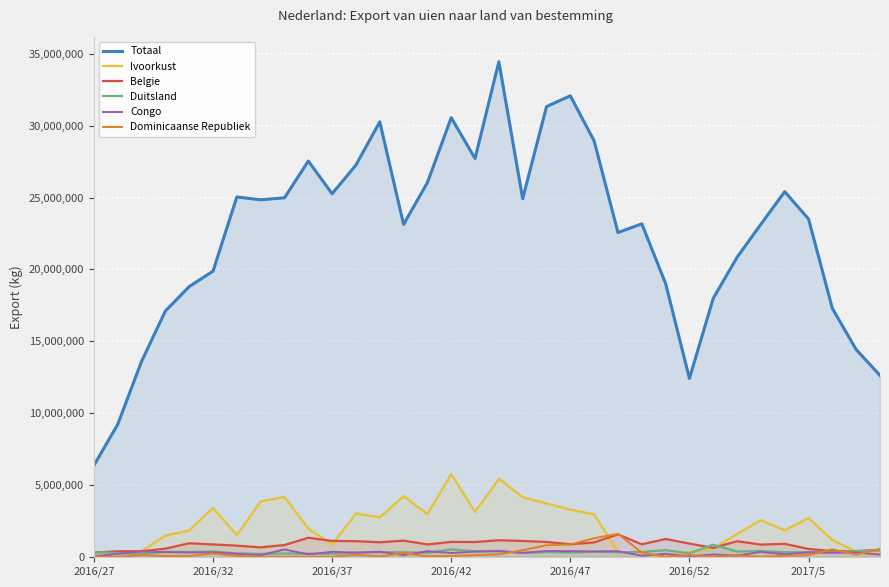

True or false: Totaal and Ivoorkust cross at least once.

False